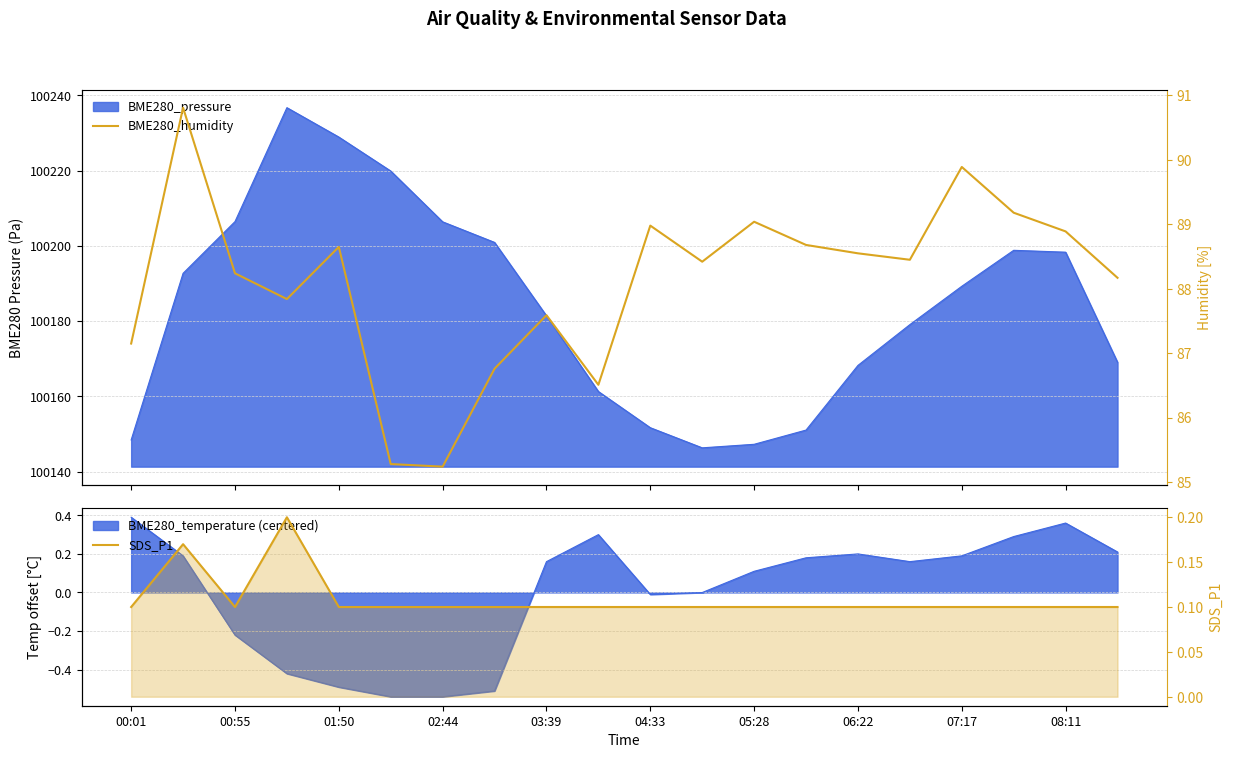

What is the minimum value for SDS_P1?

0.1